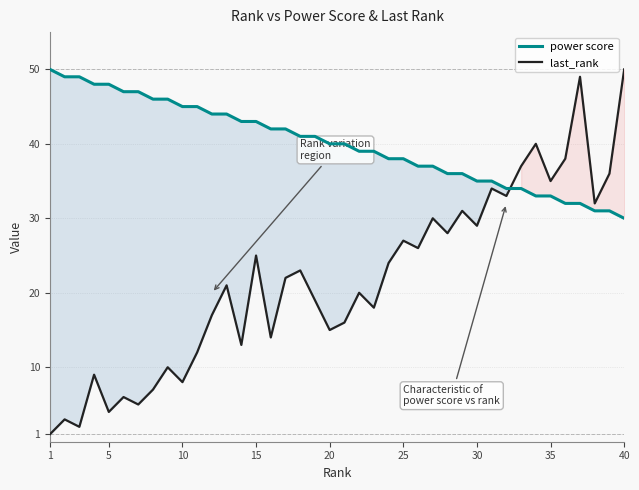

How many times do last_rank and power score cross each other?

1